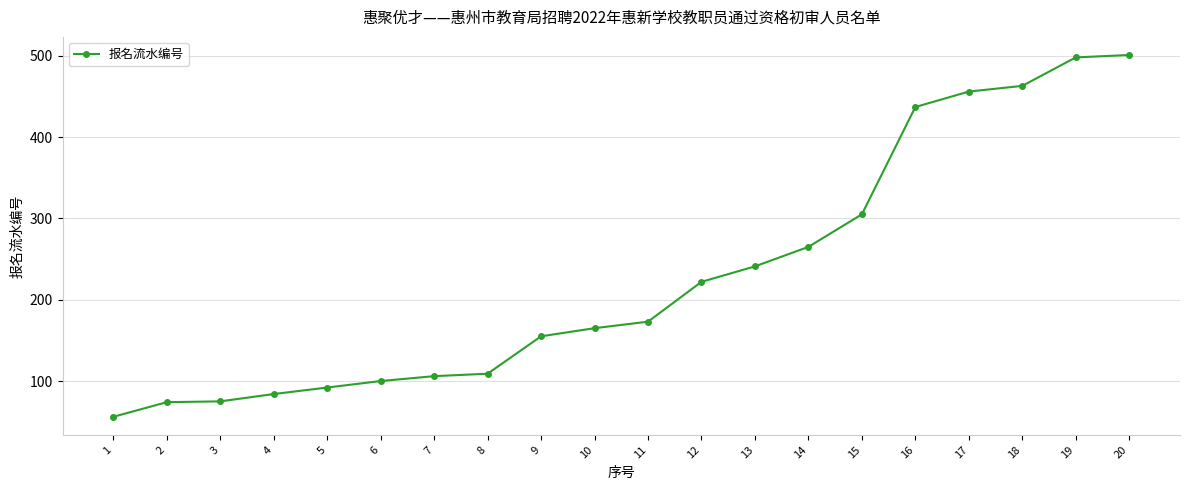

What is the minimum value shown in the chart?

56